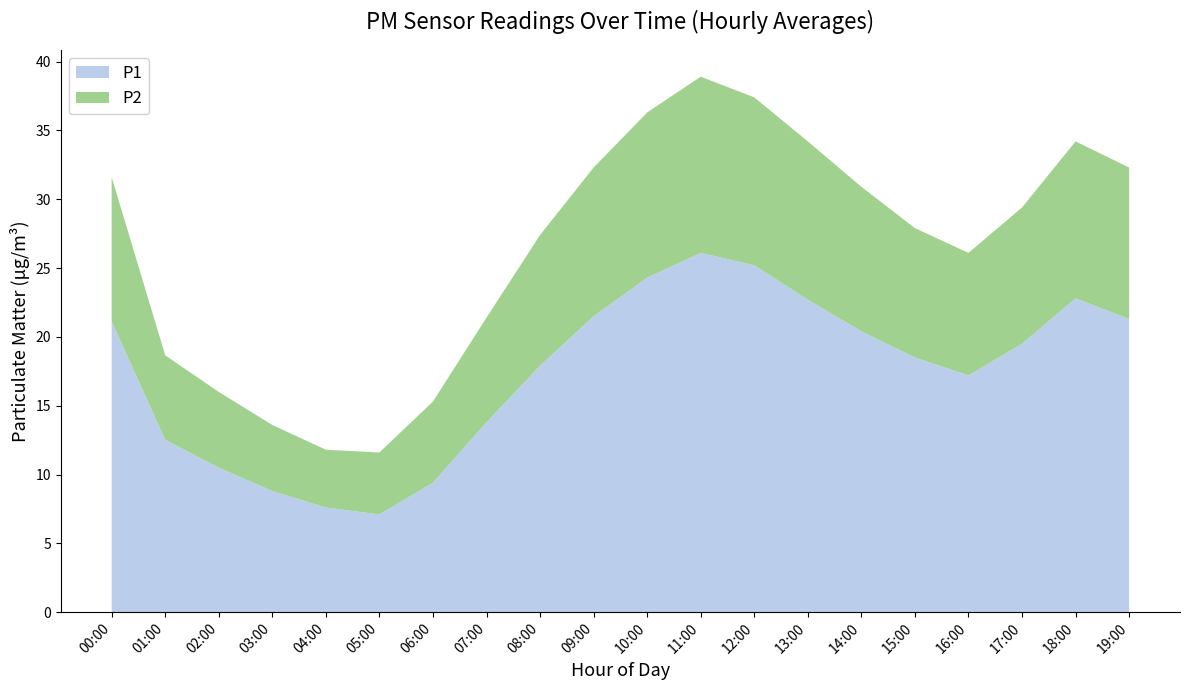

What is the total value across all series at 19:00?

32.3